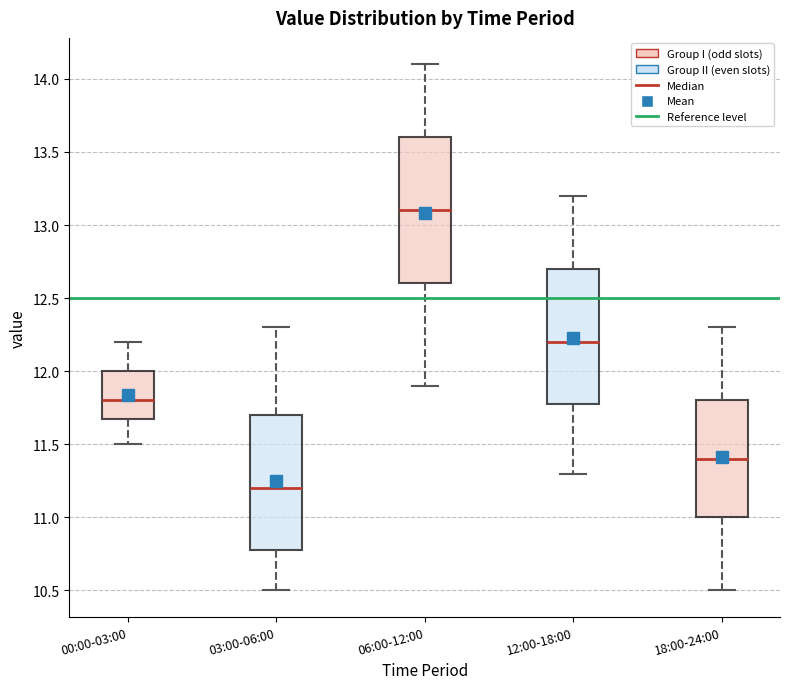

Which box has the lowest median line?

03:00-06:00